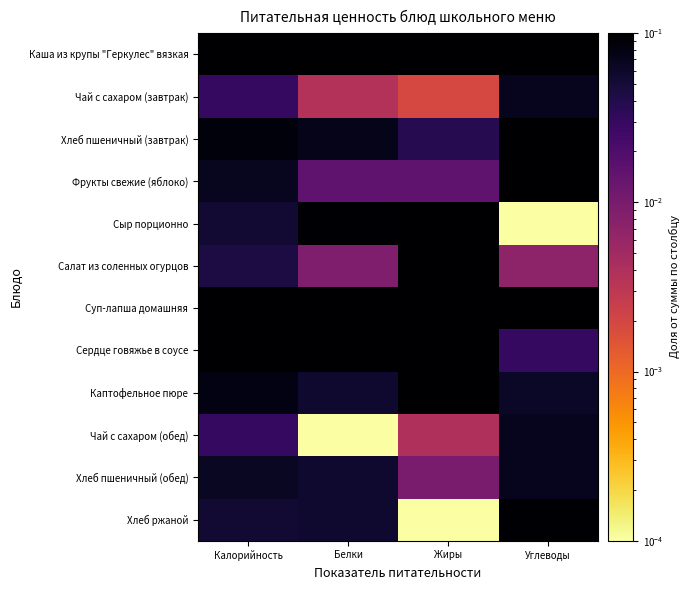

What is the difference between the highest and lowest values at Углеводы?

0.2